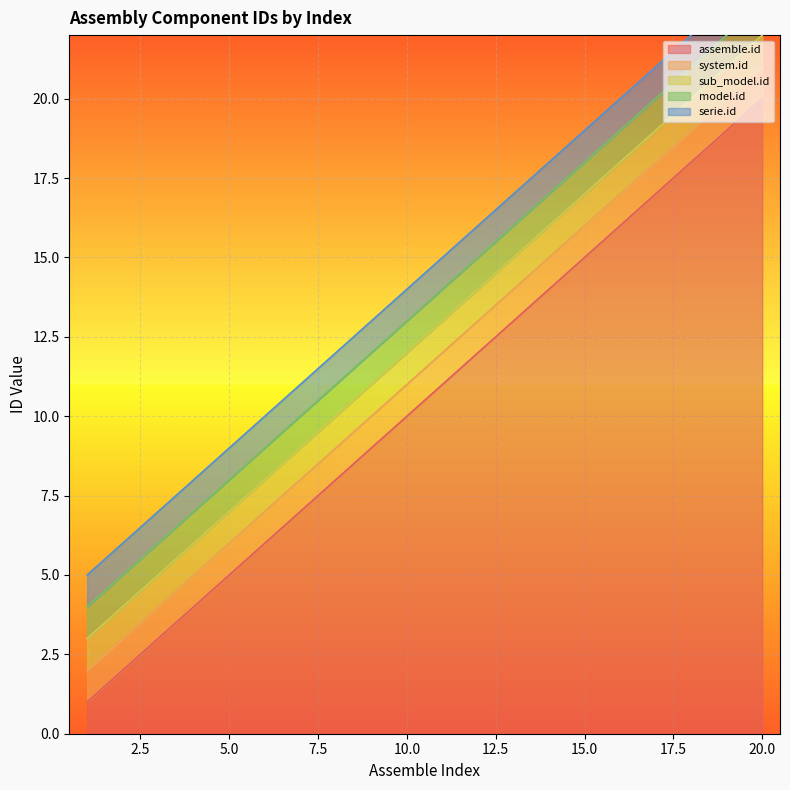

Which has a higher value, 20 or 3?

20